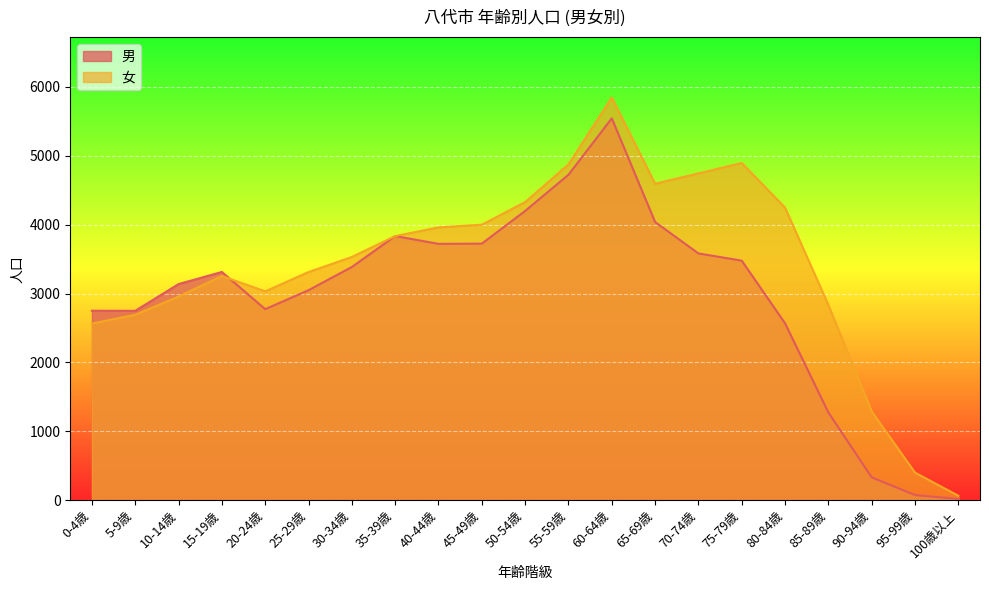

What is the spread (max minus min) of values at 100歳以上?

48